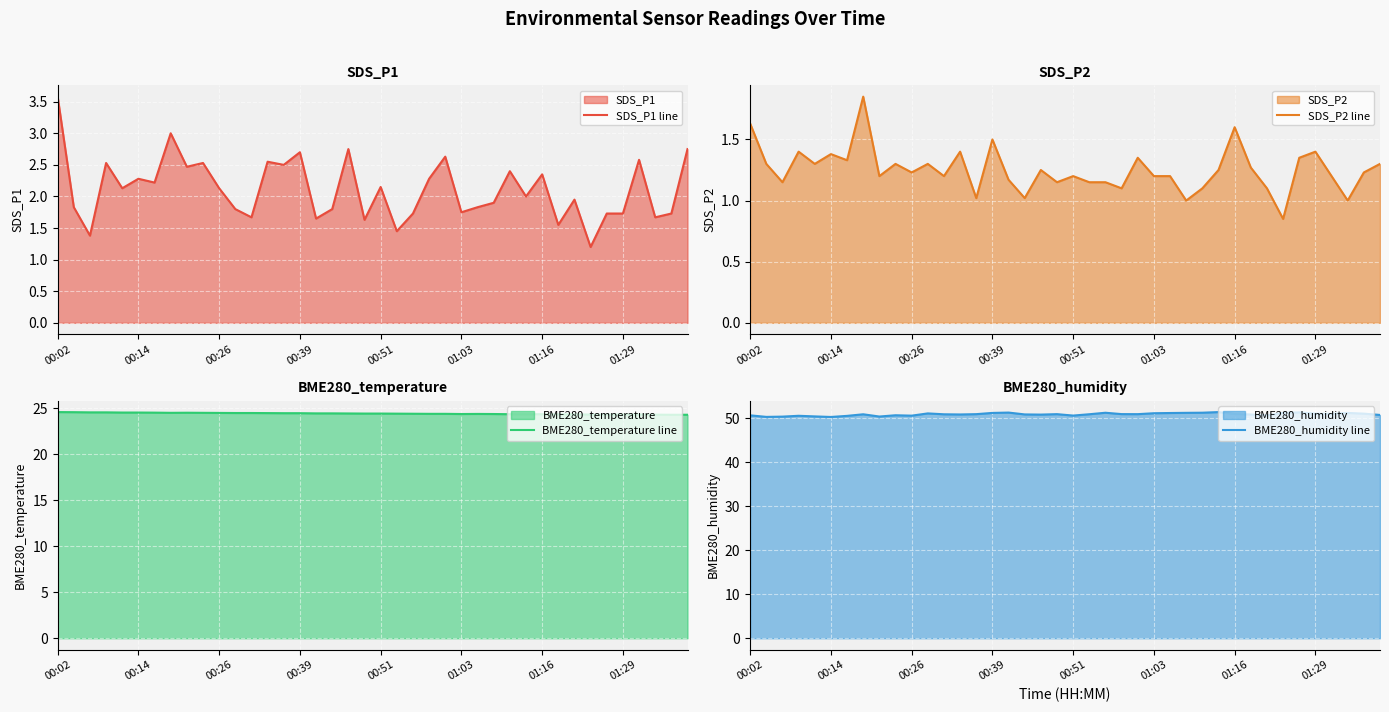

How many interior local valleys does the BME280_temperature line series have?

3